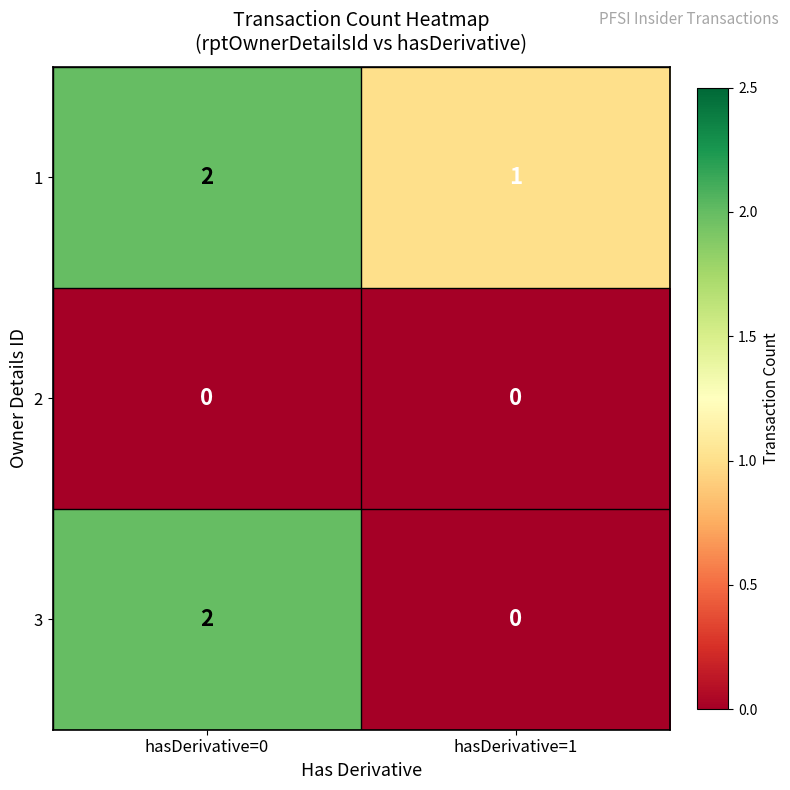

What is the maximum value shown in the chart?

2